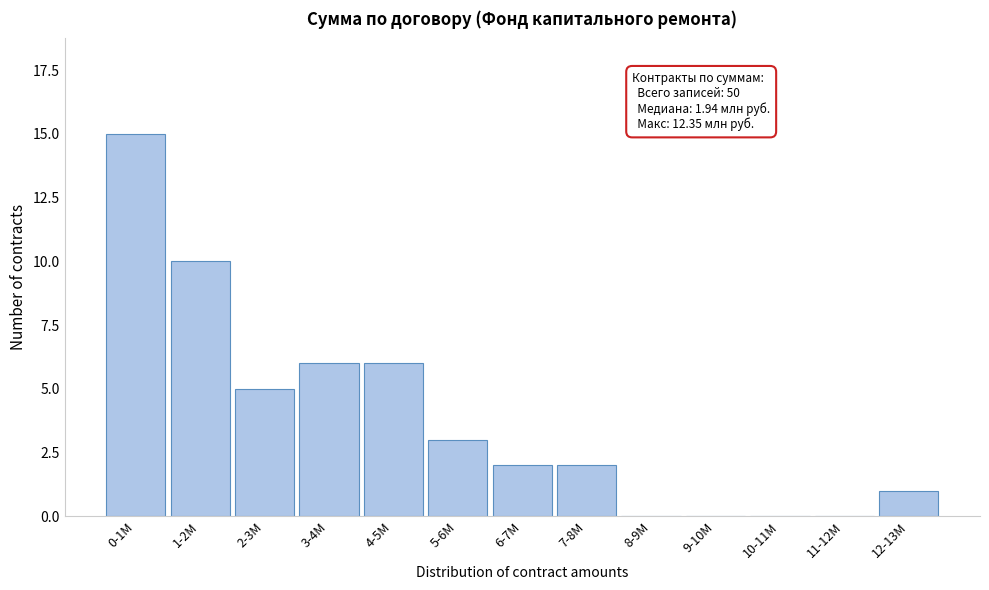

Reading right to left, extract all data points from this chart.

12-13M=1	11-12M=0	10-11M=0	9-10M=0	8-9M=0	7-8M=2	6-7M=2	5-6M=3	4-5M=6	3-4M=6	2-3M=5	1-2M=10	0-1M=15